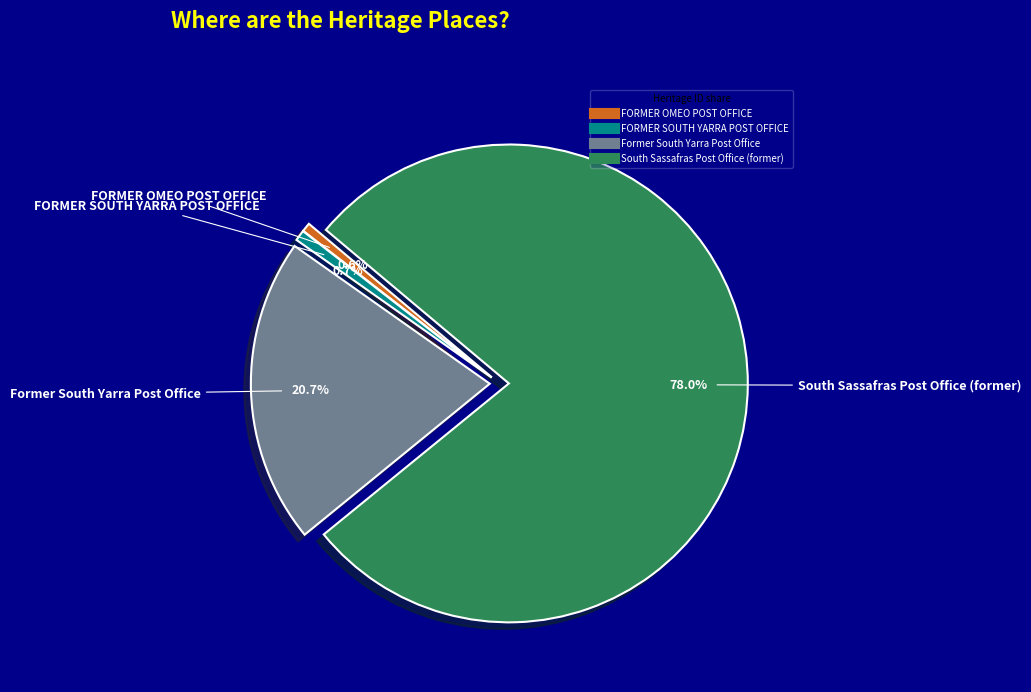

To the nearest percent, what portion does FORMER SOUTH YARRA POST OFFICE represent?

1%